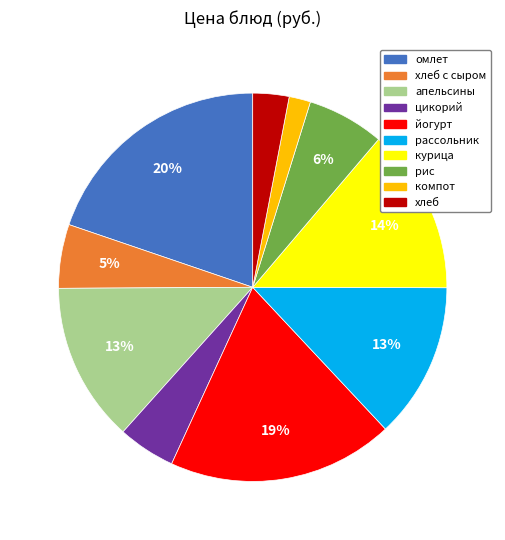

Is there a majority slice in this chart?

No